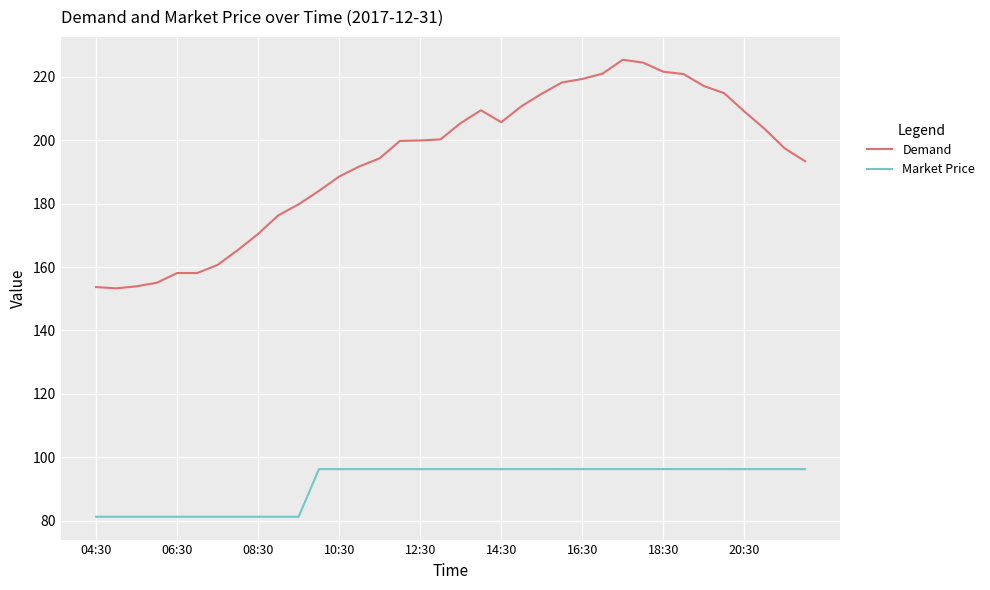

Rank the series by their maximum value, from lowest to highest.

Market Price, Demand